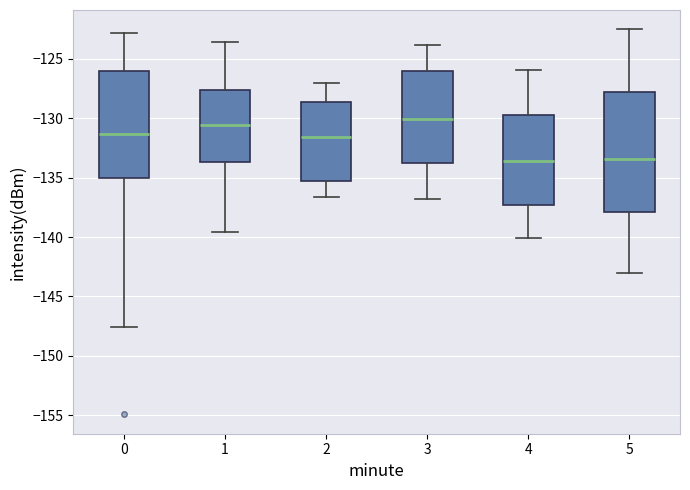

Comparing the boxes themselves (not the whiskers), which one is the tallest?

5